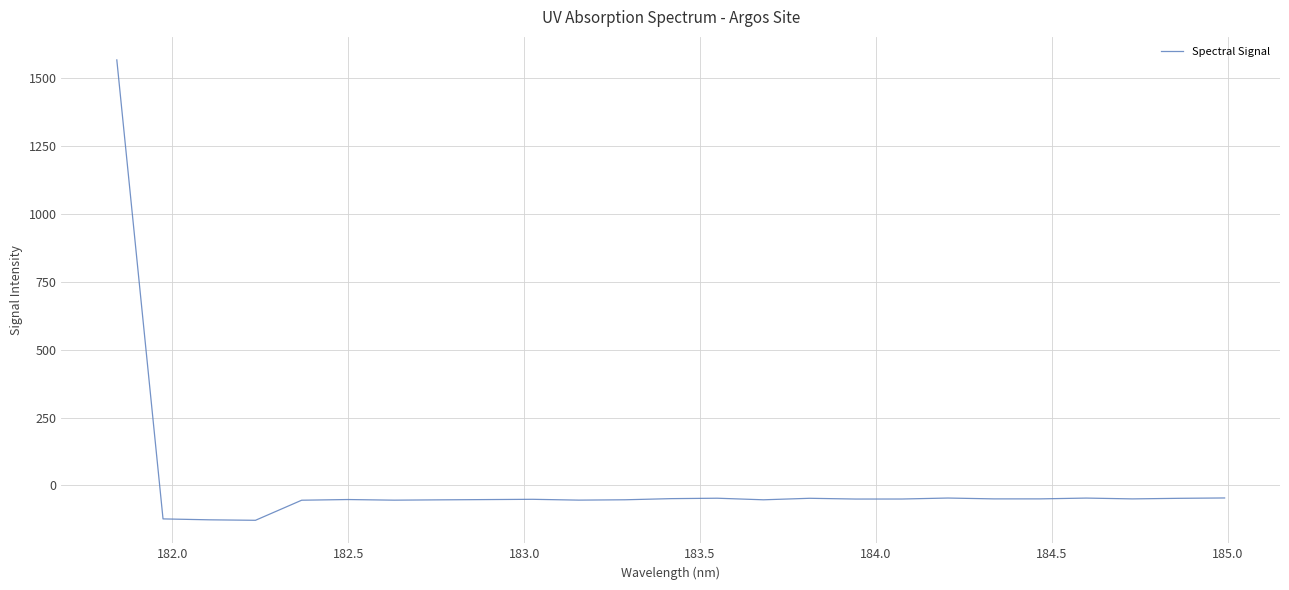

Count the number of values greater than -50.

11